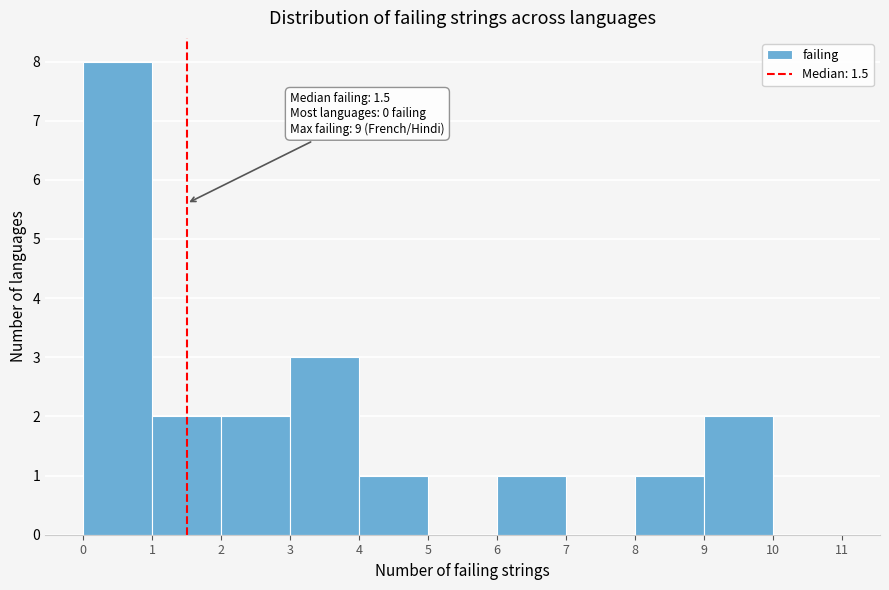

Over which range of the x-axis is the bar tallest?

0 to 1